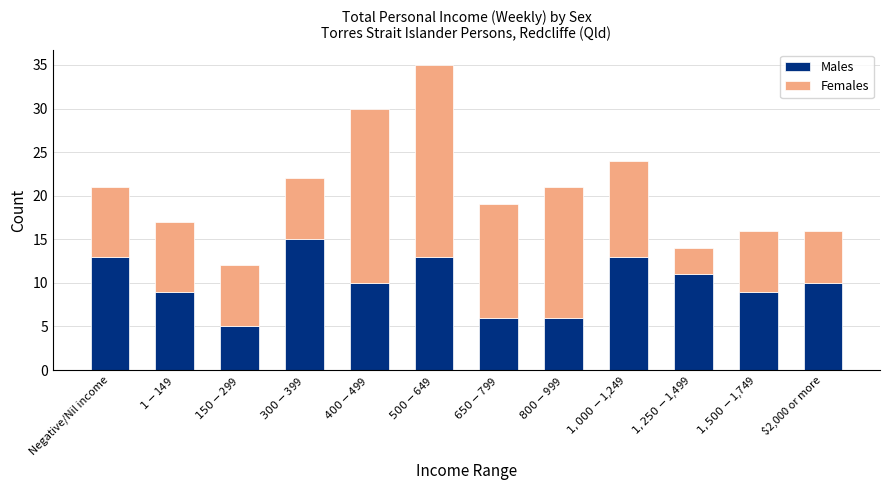

What value does the Males series have at Negative/Nil income?

13